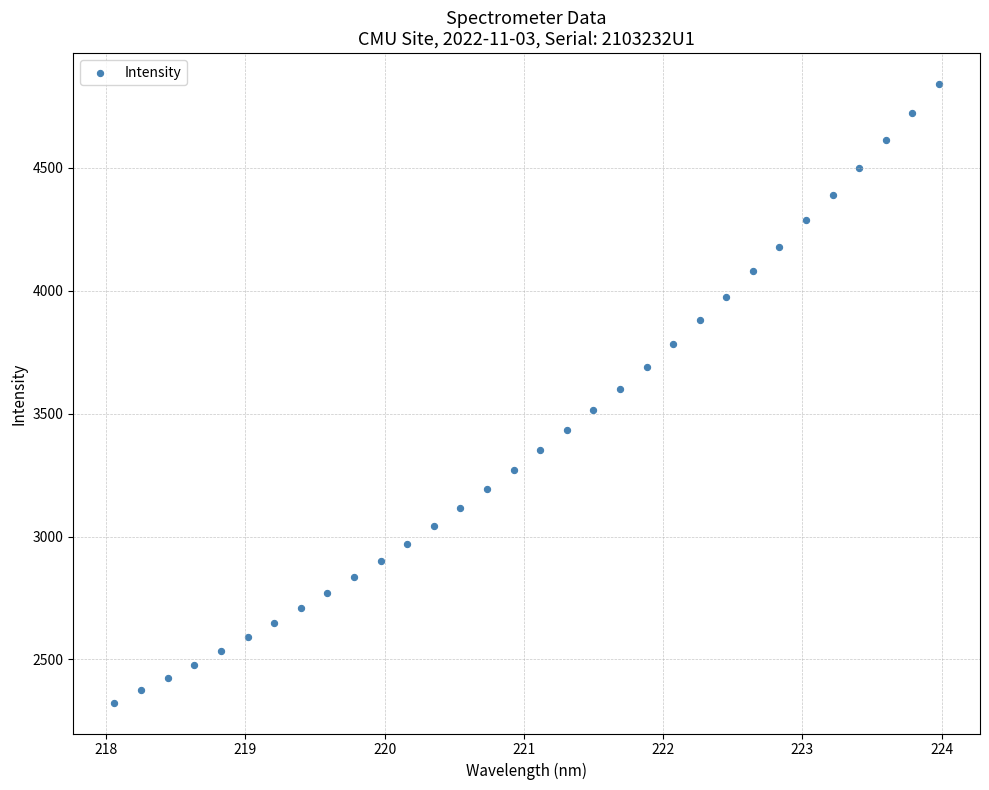

What is the range of Y values (max minus min)?

2516.8